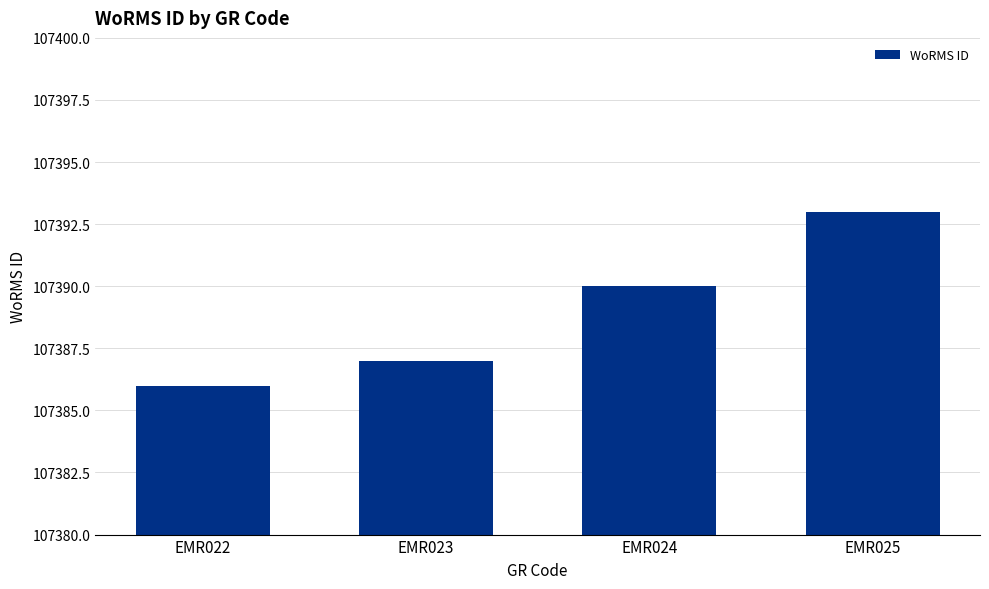

Reading left to right, transcribe all the data shown in this chart.

107386	107387	107390	107393